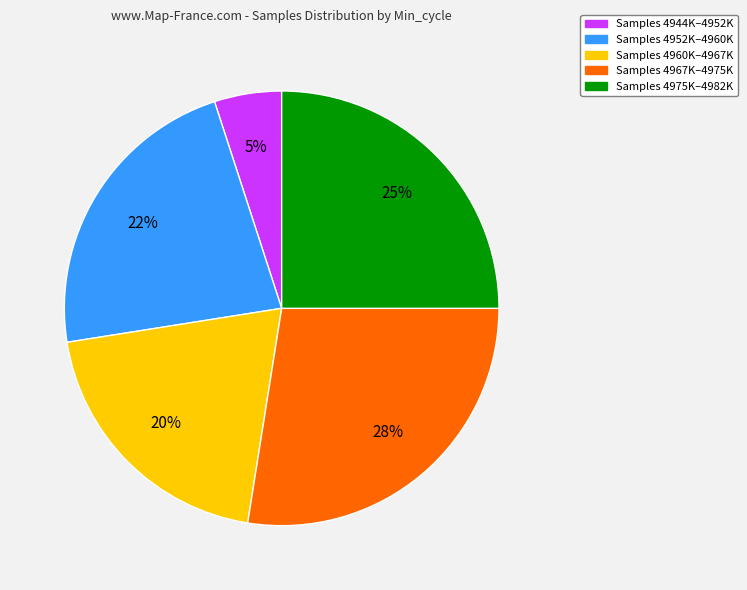

Is there any slice that represents more than half of the pie?

No